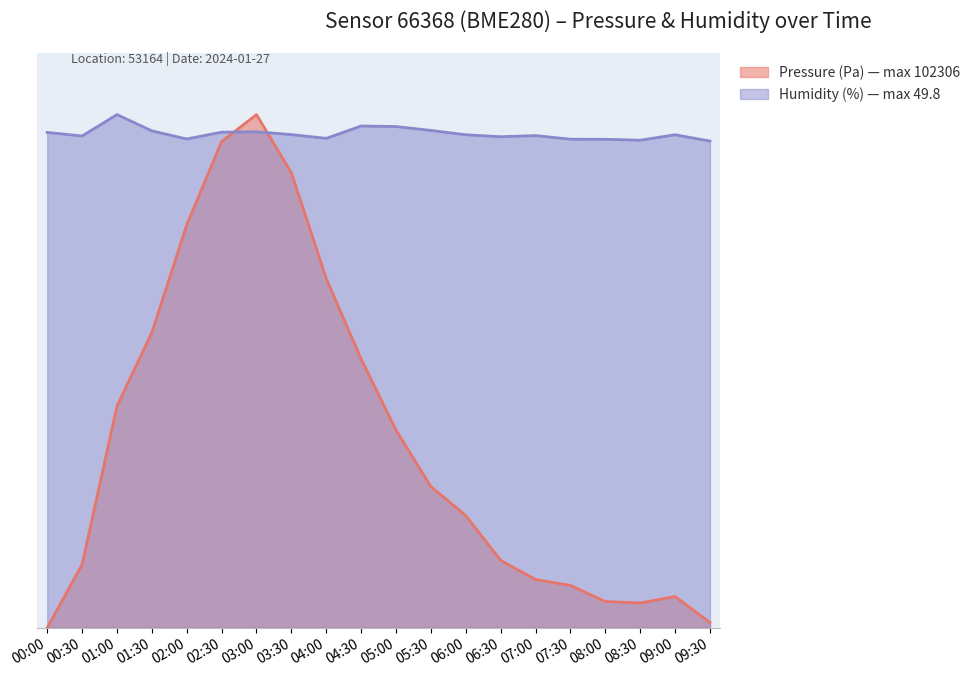

At which label does pressure first exceed 15?

01:00